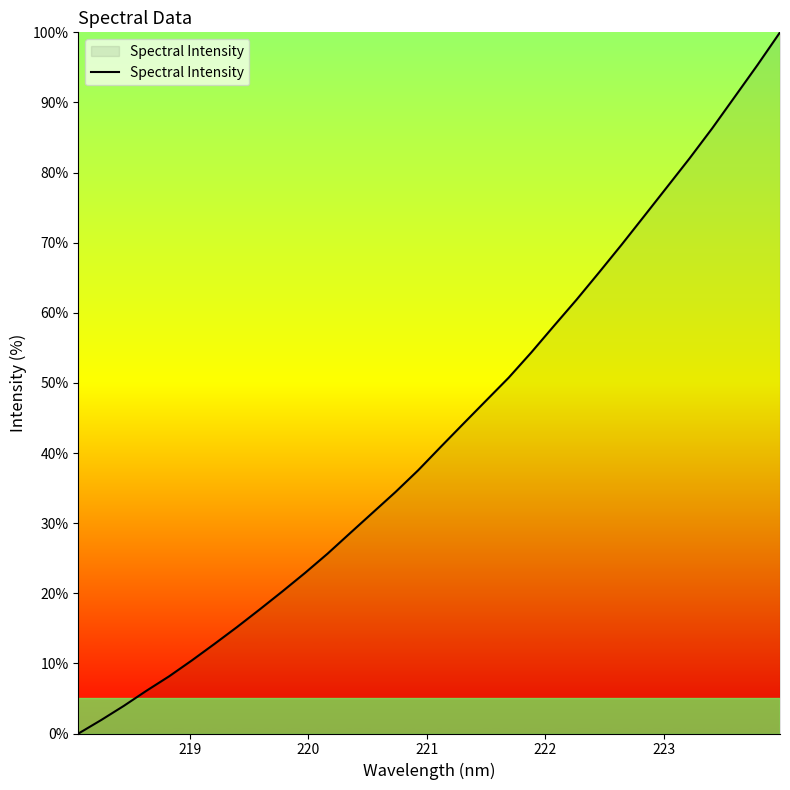

What is the maximum value shown in the chart?

100.0